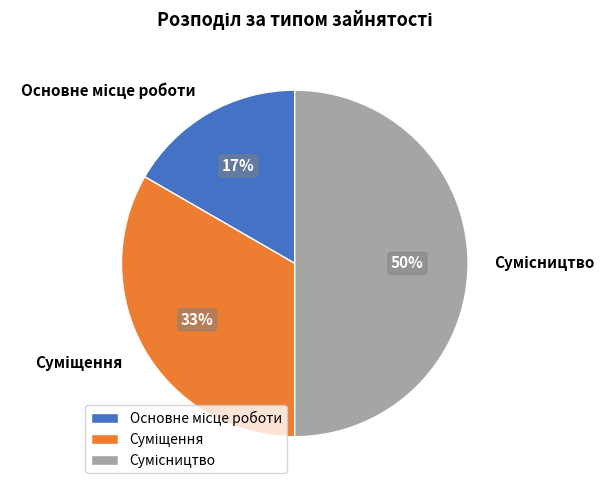

To the nearest percent, what is the difference between the largest and smallest slice percentages?

33%